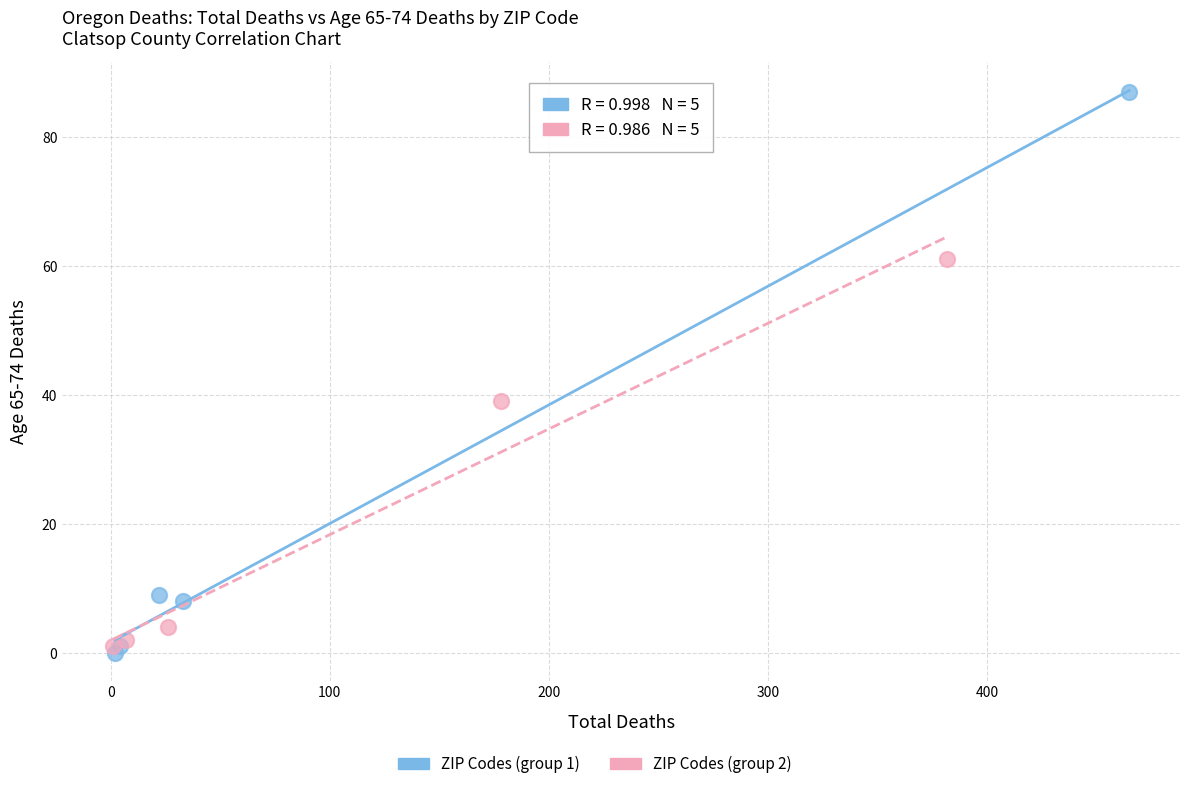

Which series contains the highest Y value?

ZIP Codes (group 1)